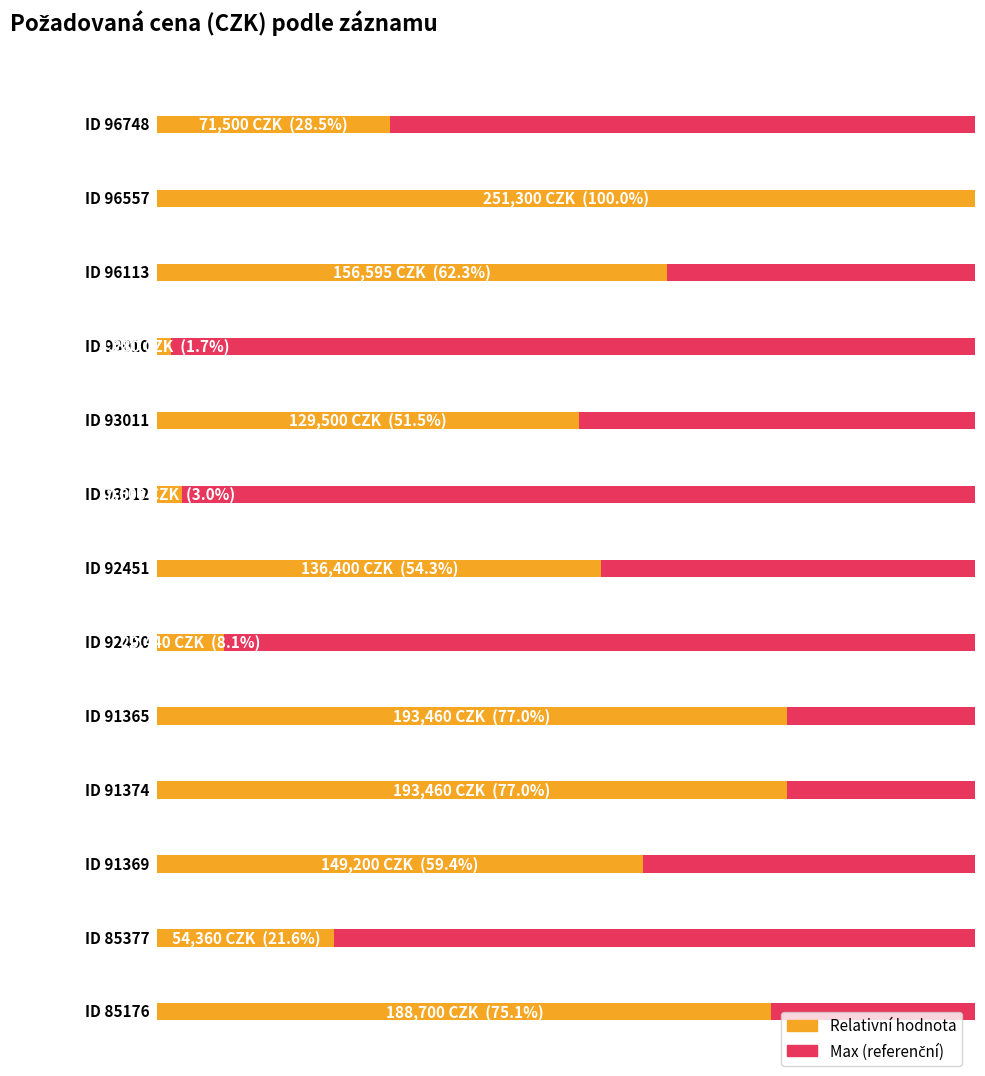

What position from the left is 96748?

1